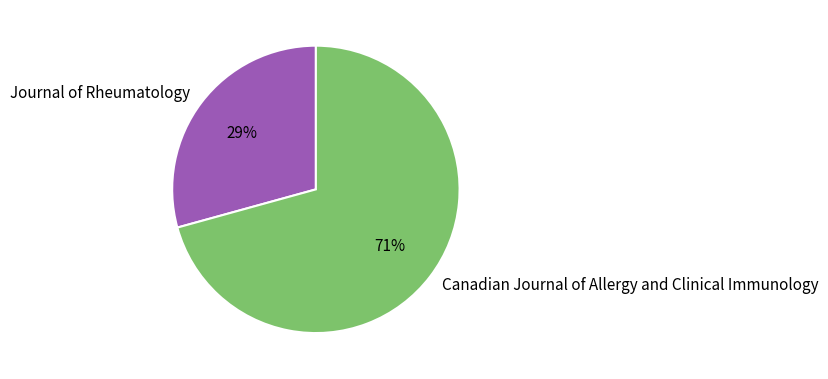

Does Journal of Rheumatology account for over 50% of the chart?

No